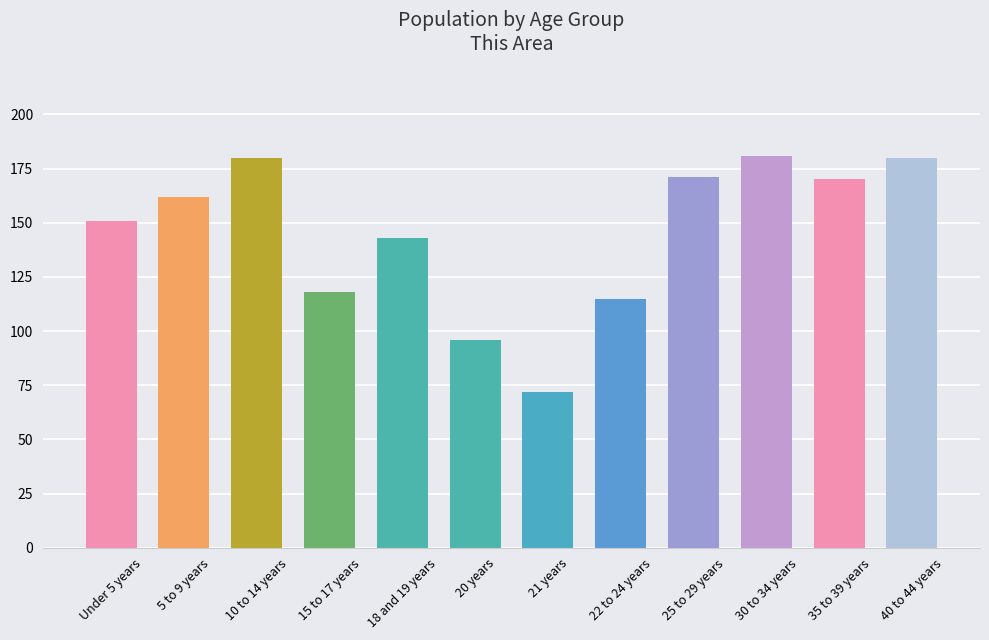

How many bars are there in total?

12